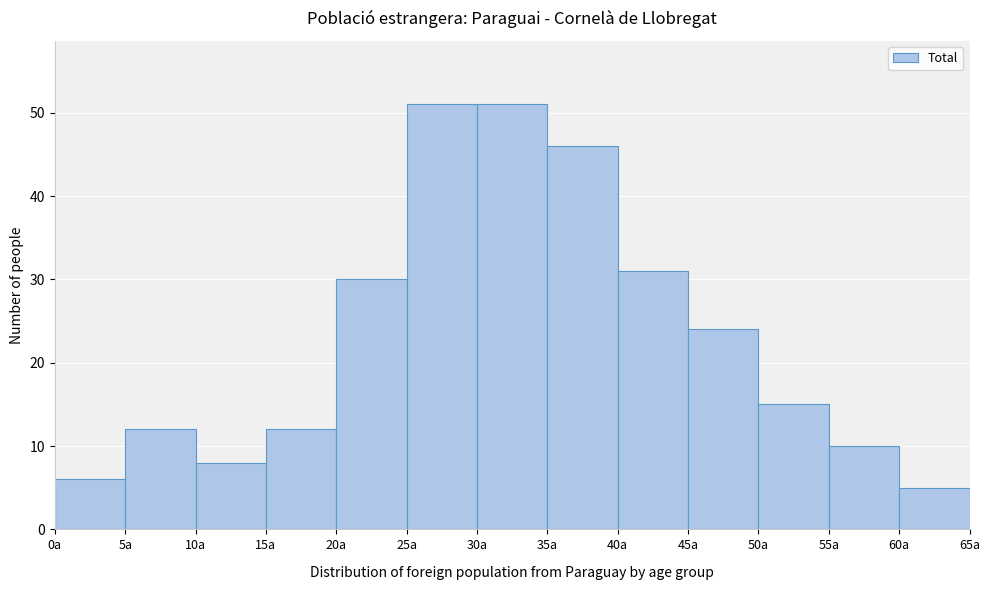

How tall is the bar that spans 10 to 15 on the x-axis? The values are not printed on the chart, so give them approximately, as read against the axis.

8